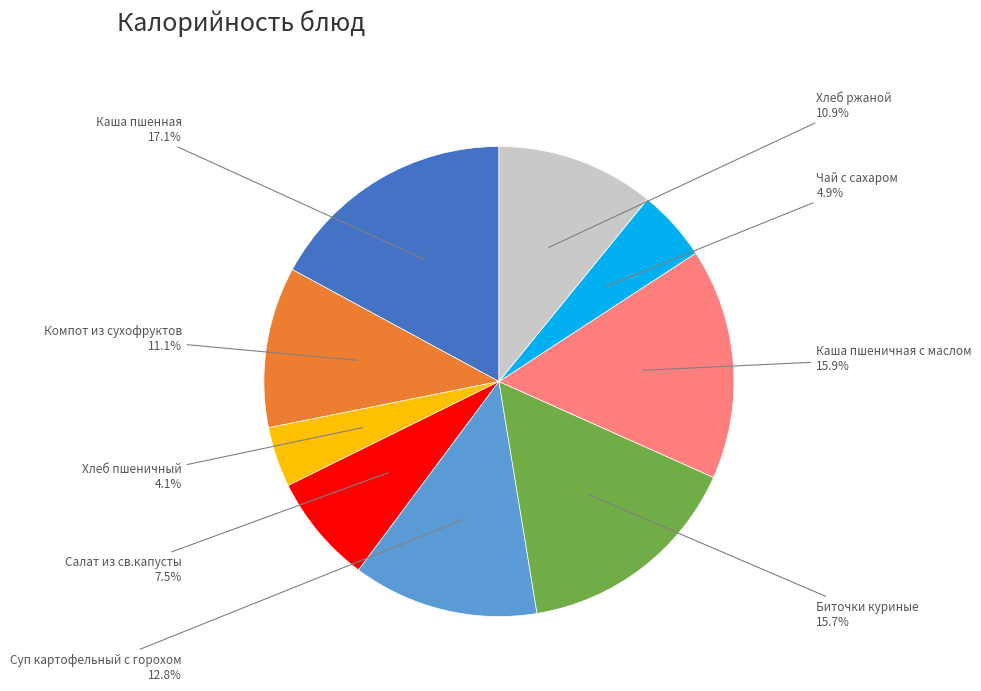

Is there a majority slice in this chart?

No